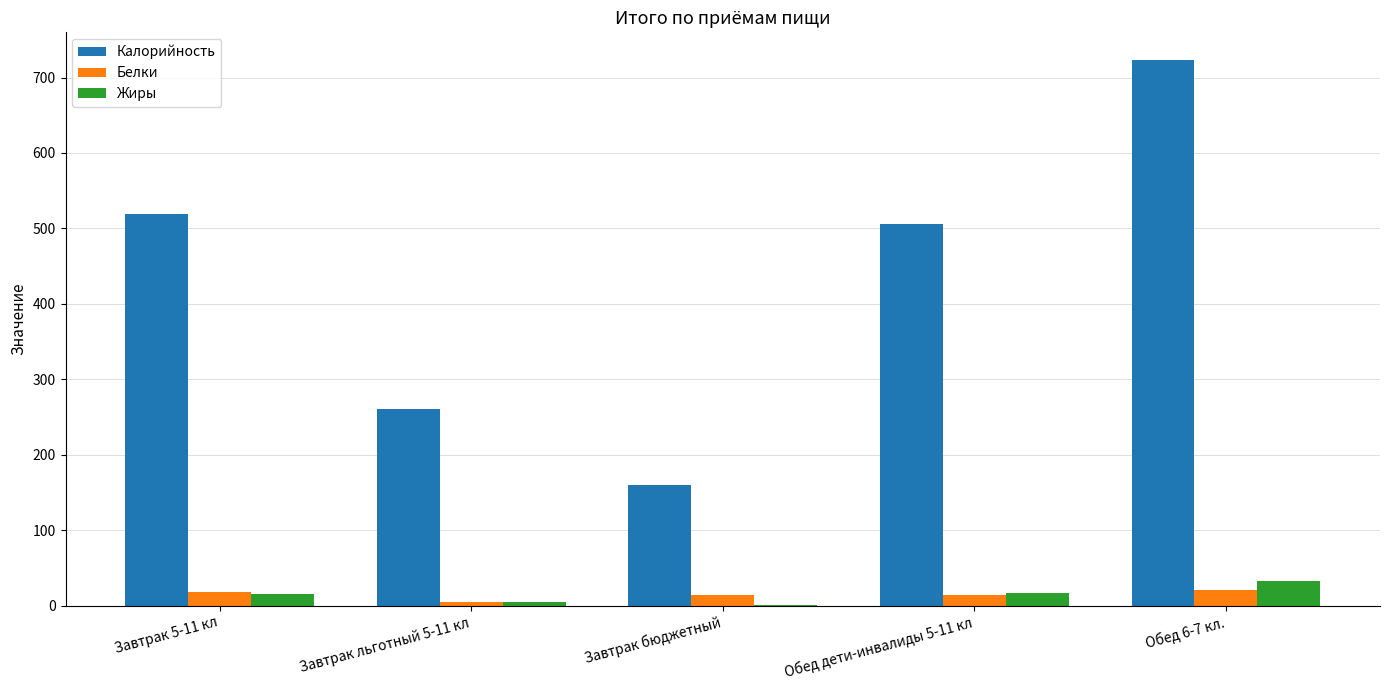

What is the sum of all Белки values?

72.2